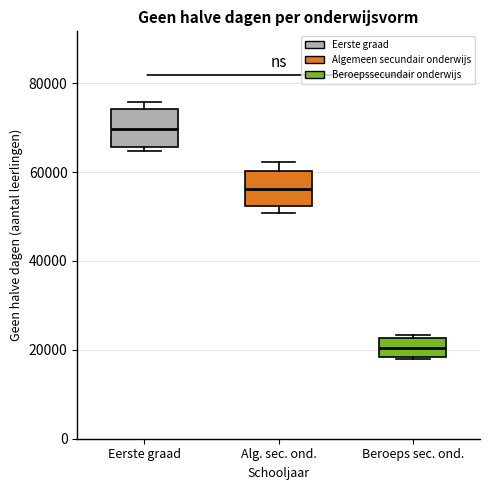

Where does the median line of the box for Alg. sec. ond. sit on the y-axis? The values are not printed on the chart, so give them approximately, as read against the axis.

56000